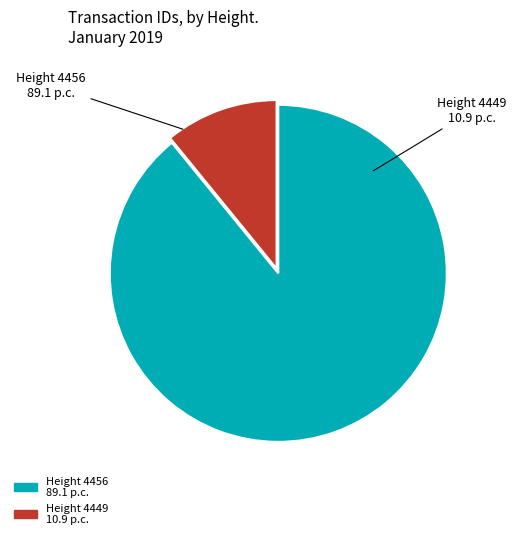

Is there any slice that represents more than half of the pie?

Yes